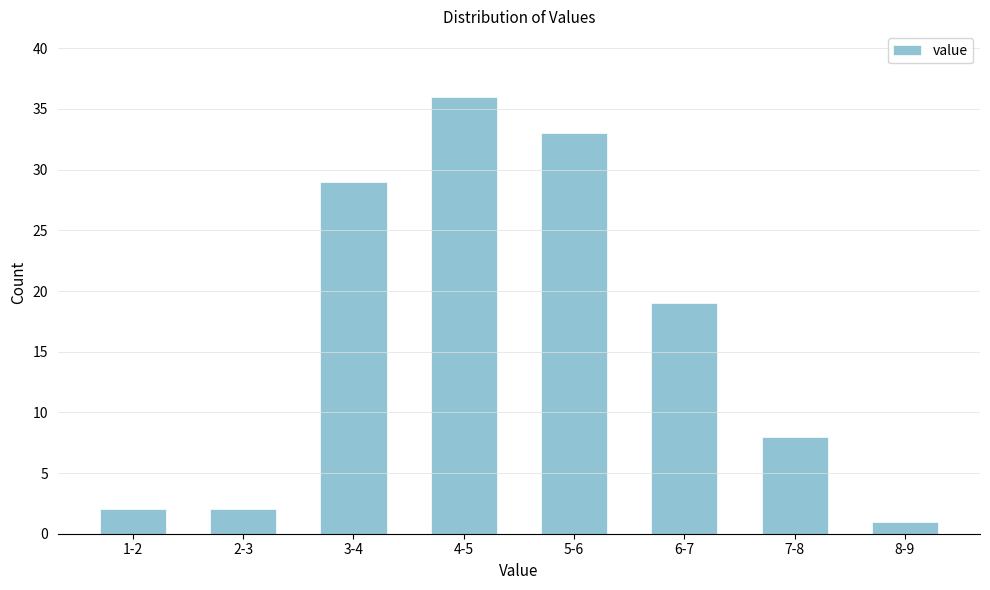

Reading left to right, what are all the values shown in this chart?

2	2	29	36	33	19	8	1